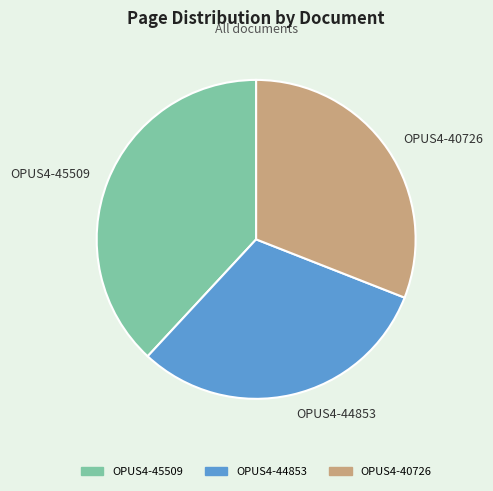

The OPUS4-44853 slice represents 19% of the pie. True or false?

False